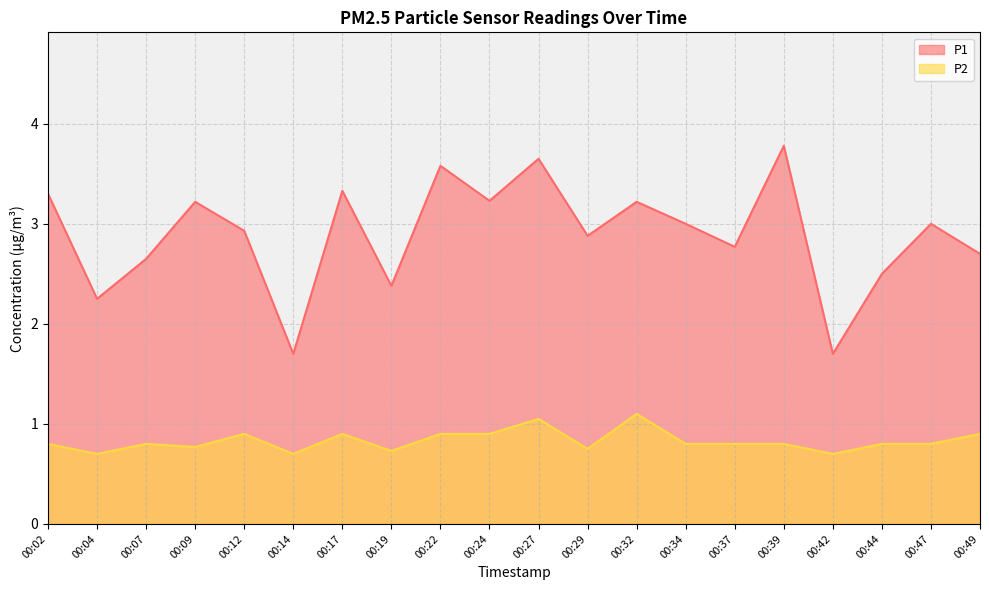

True or false: P2 and P1 intersect in this chart.

False